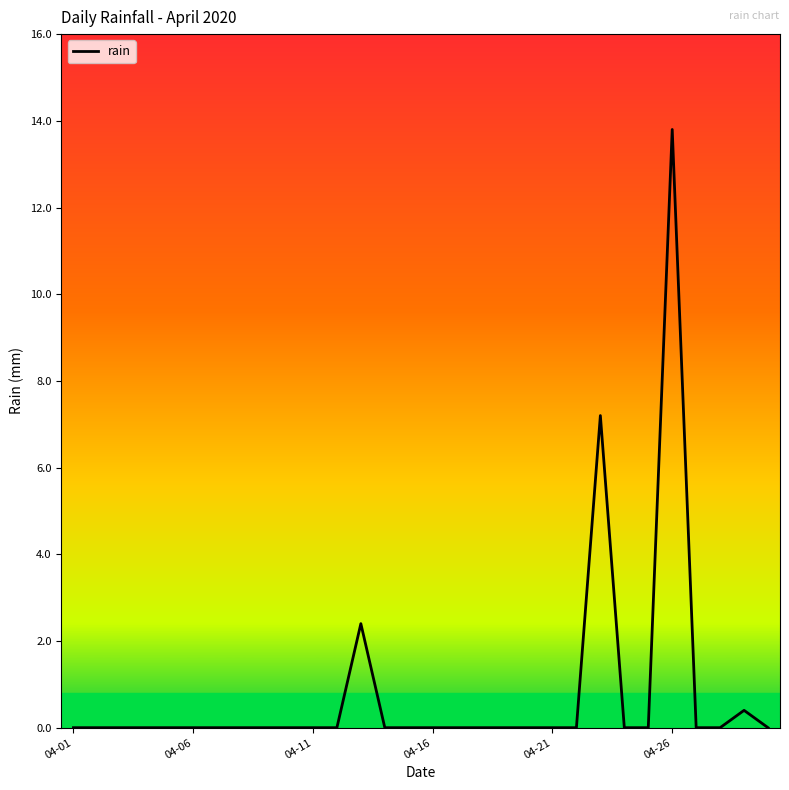

What is the difference between the maximum and minimum values?

13.8